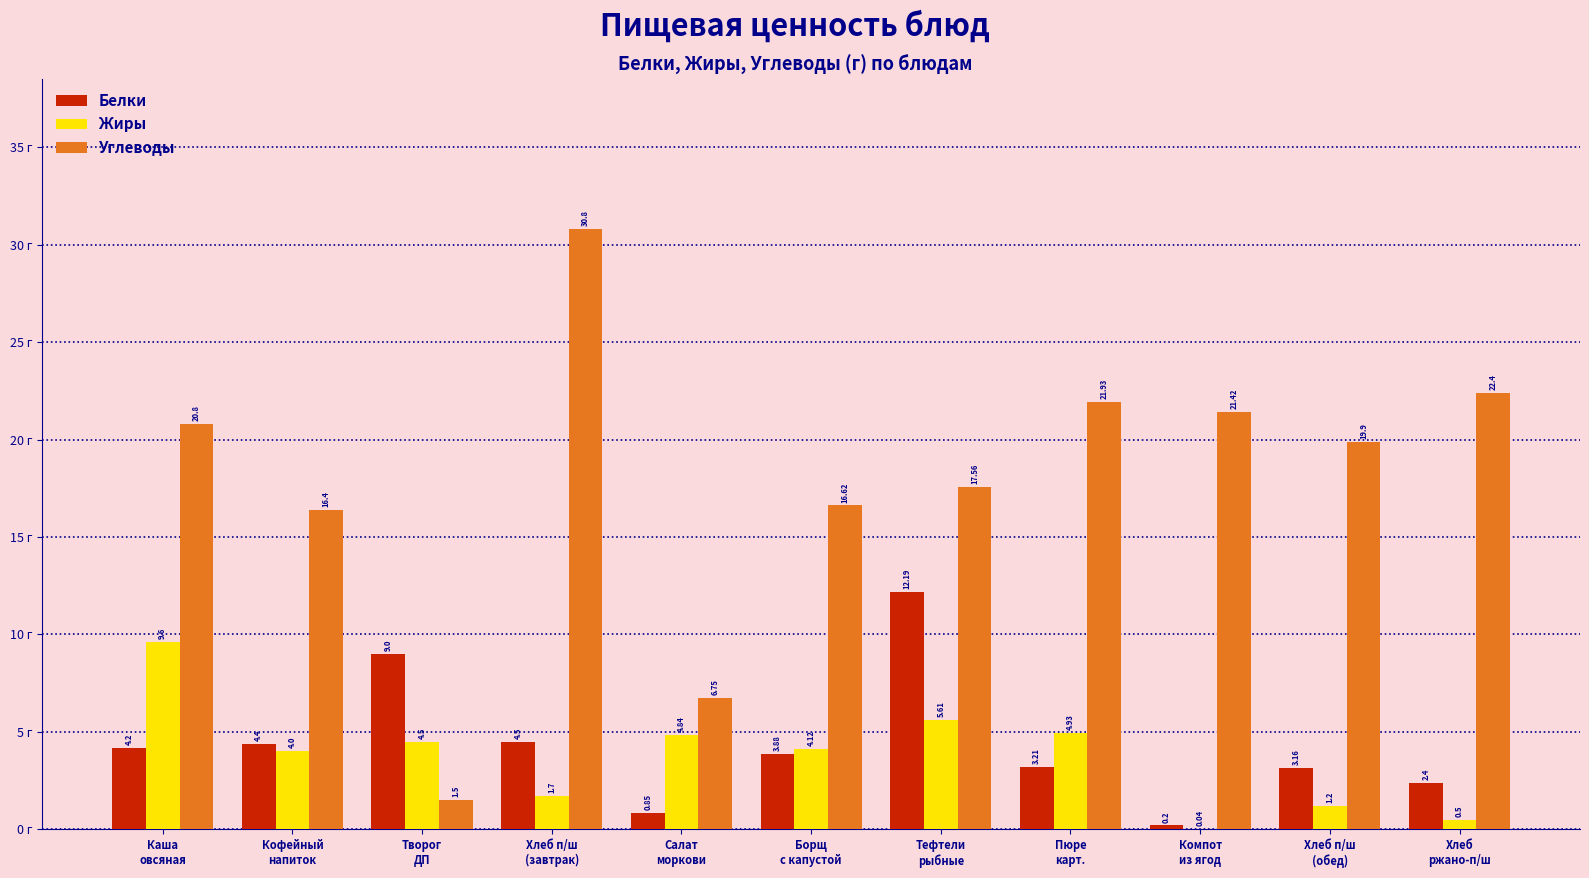

Which series has the largest total across all categories?

Углеводы